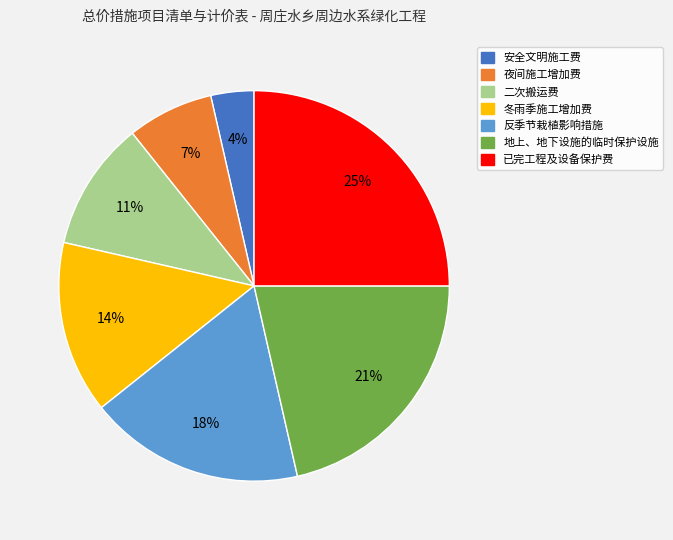

What is the ratio of the value at 冬雨季施工增加费 to the value at 夜间施工增加费?

2.0